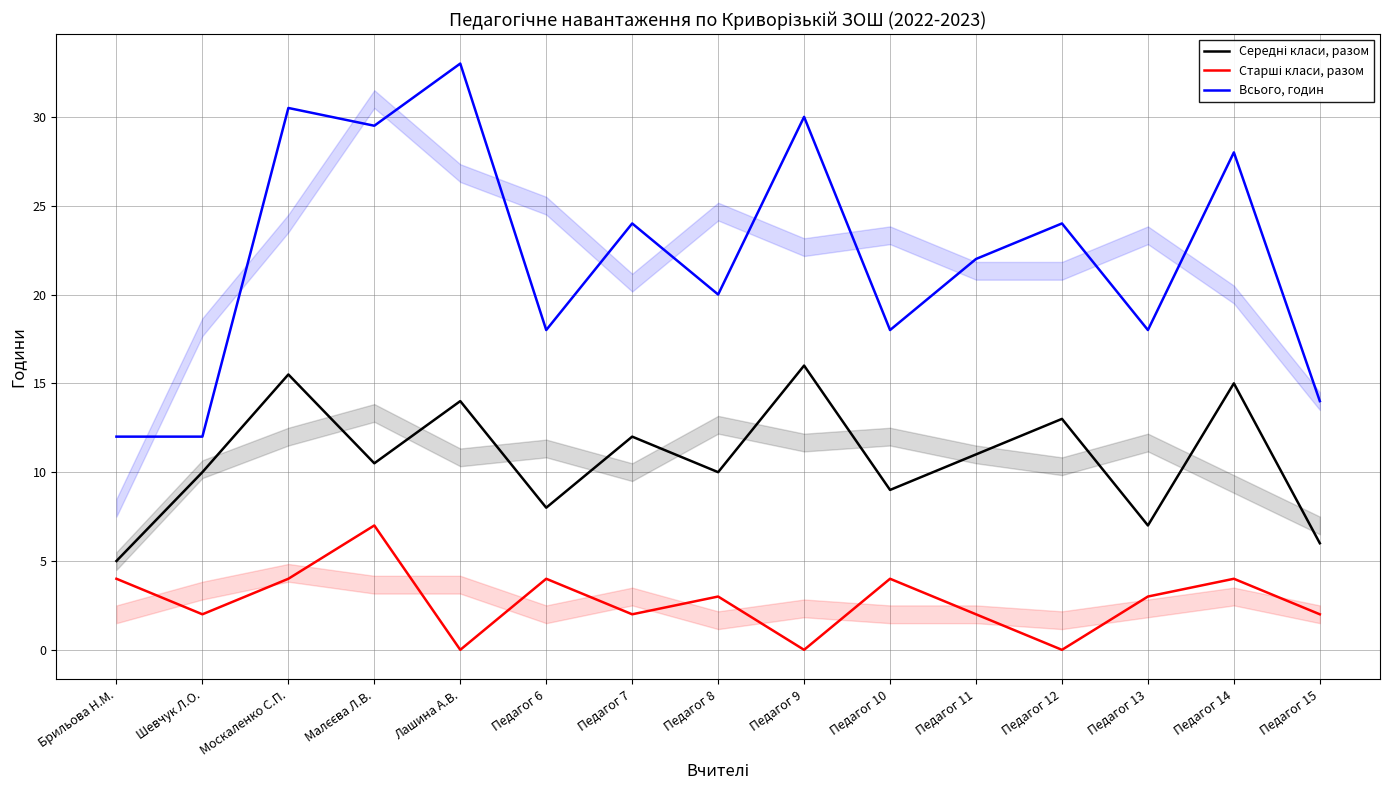

Does the chart display data point markers on the line(s)?

No